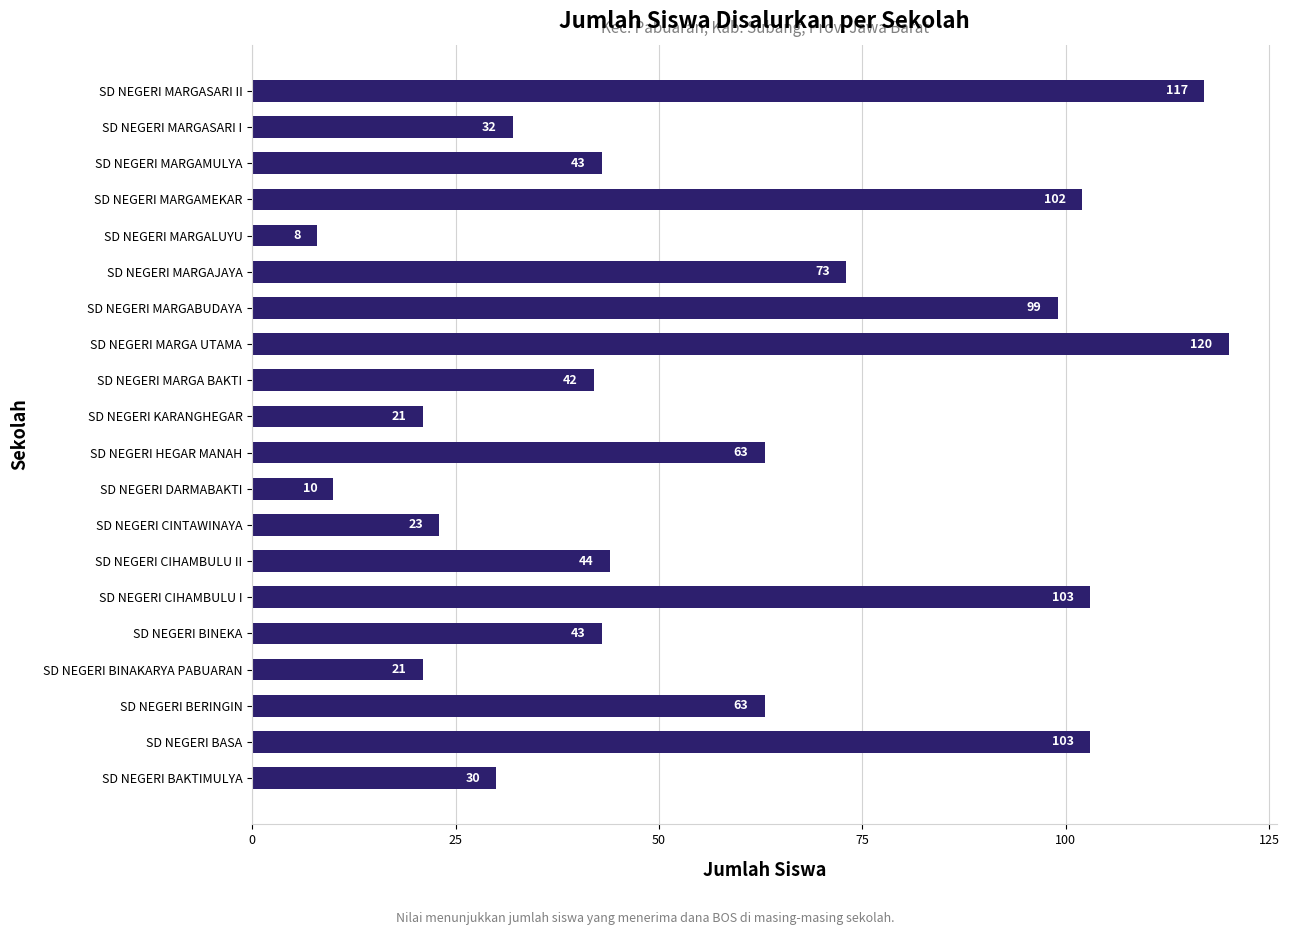

At which category does the chart reach its peak across all series?

SD NEGERI MARGA UTAMA